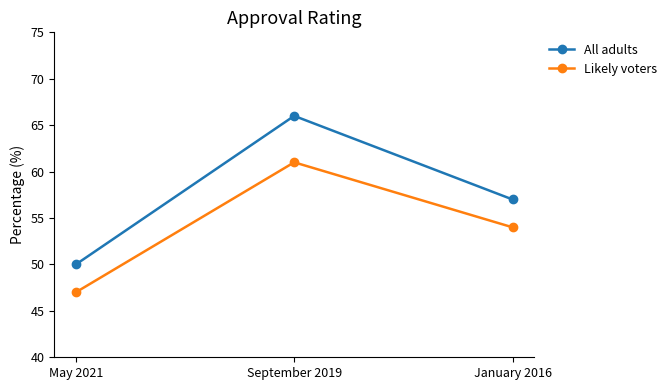

How many distinct data groups are displayed?

2